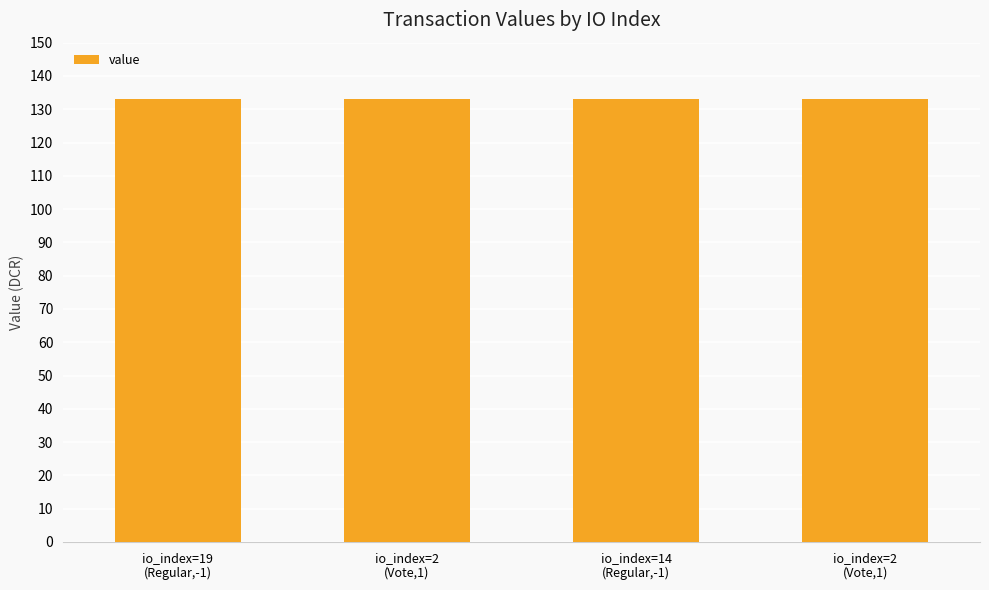

Which category has the lowest value across all series?

io_index=19
(Regular,-1)